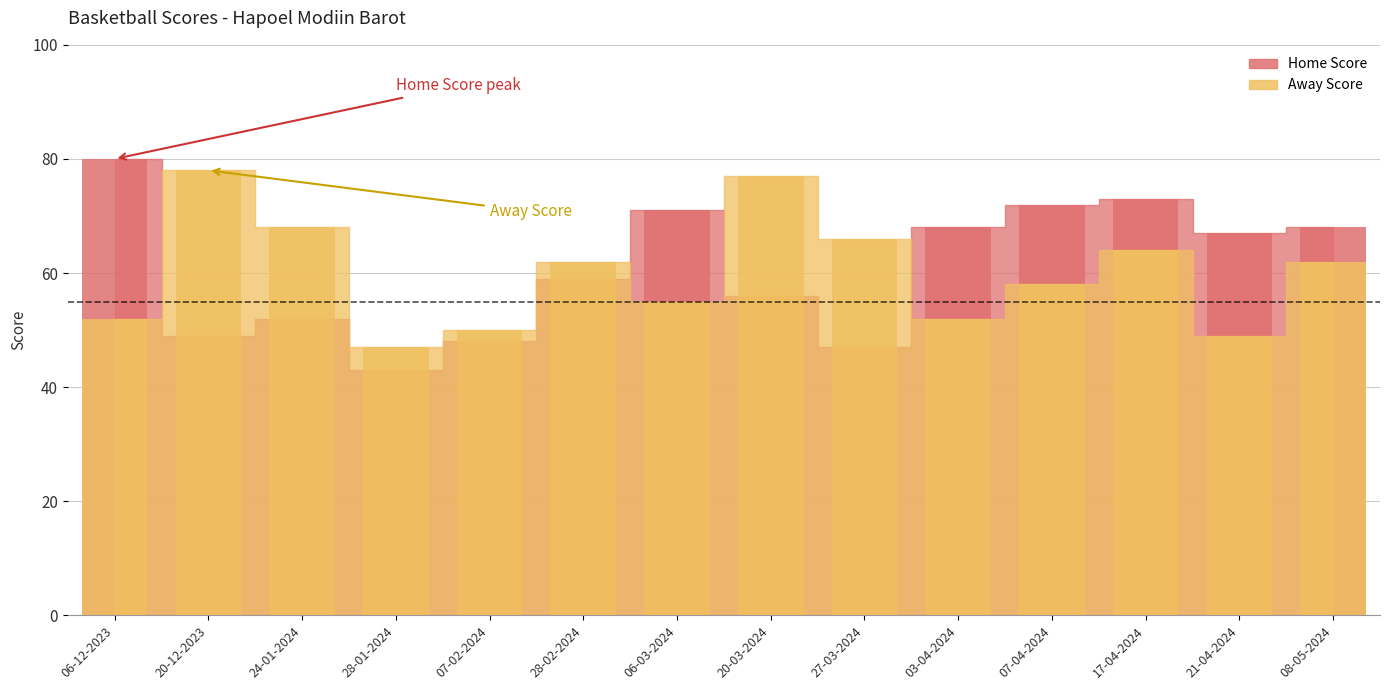

The Home Score series shows 23 at 28-01-2024. True or false?

False